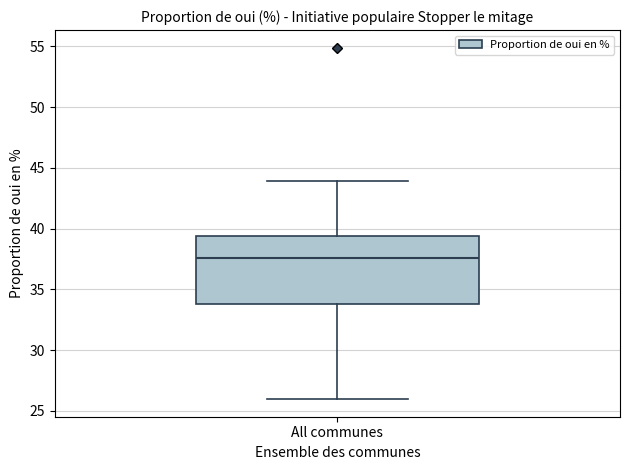

Where does the upper whisker of the box for All communes end on the y-axis? The values are not printed on the chart, so give them approximately, as read against the axis.

44.0